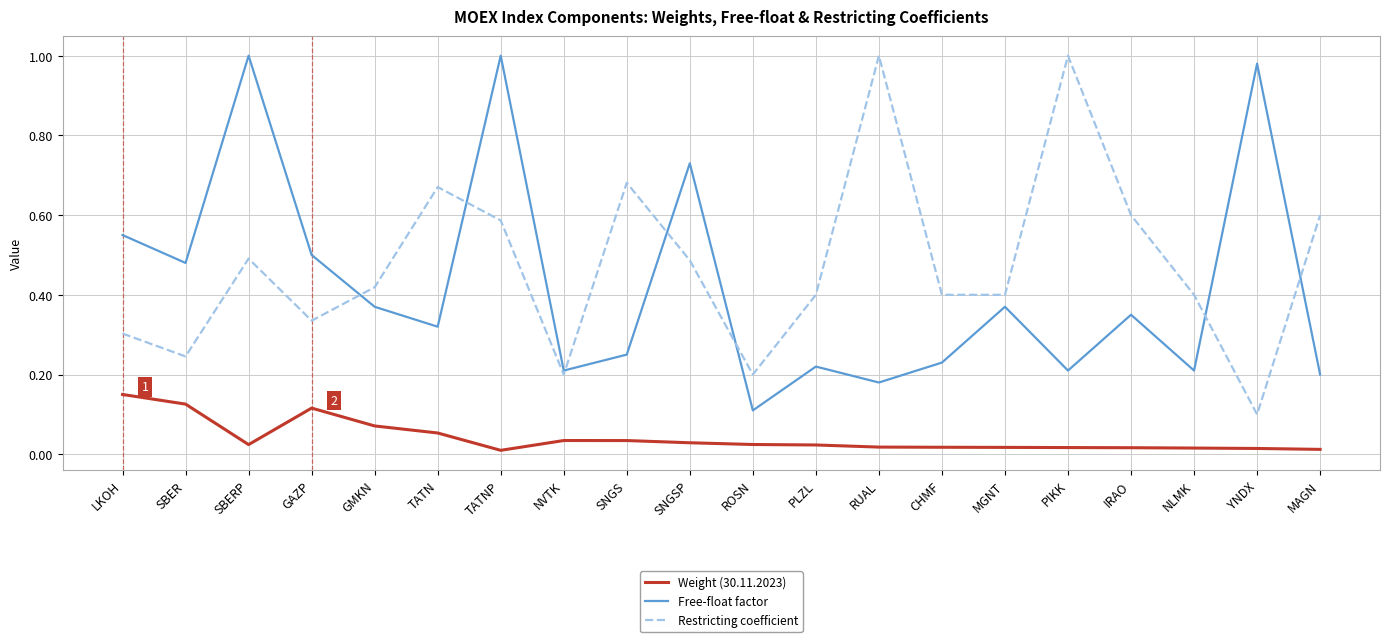

Count the number of categories in the chart.

20